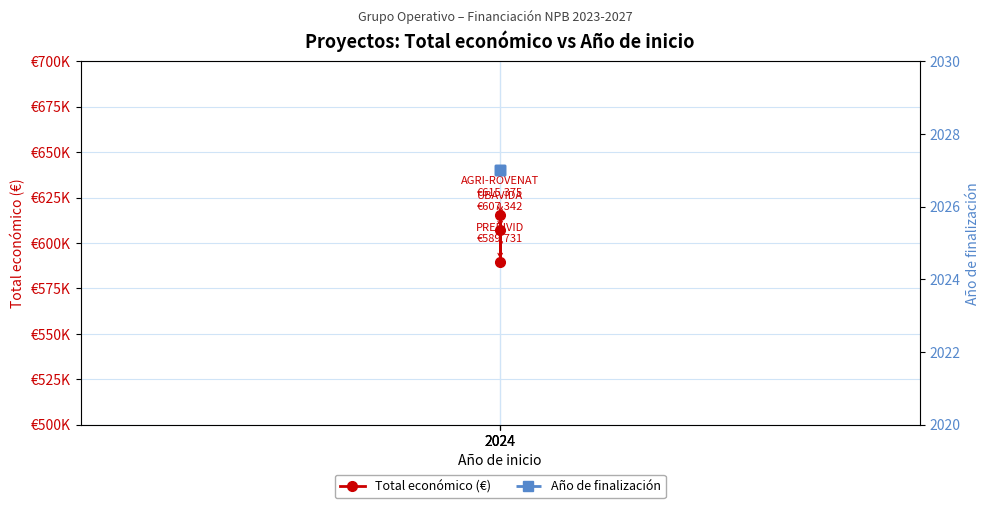

Rank the series at 2024 from lowest to highest value.

Año de finalización, Total económico (€)